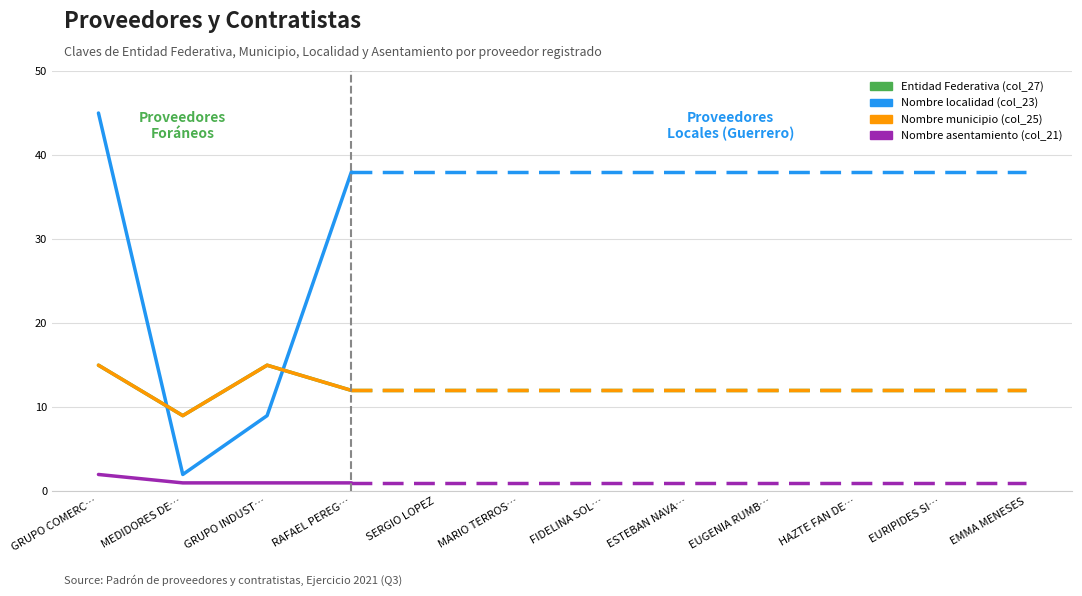

Does the chart have visible grid lines?

Yes